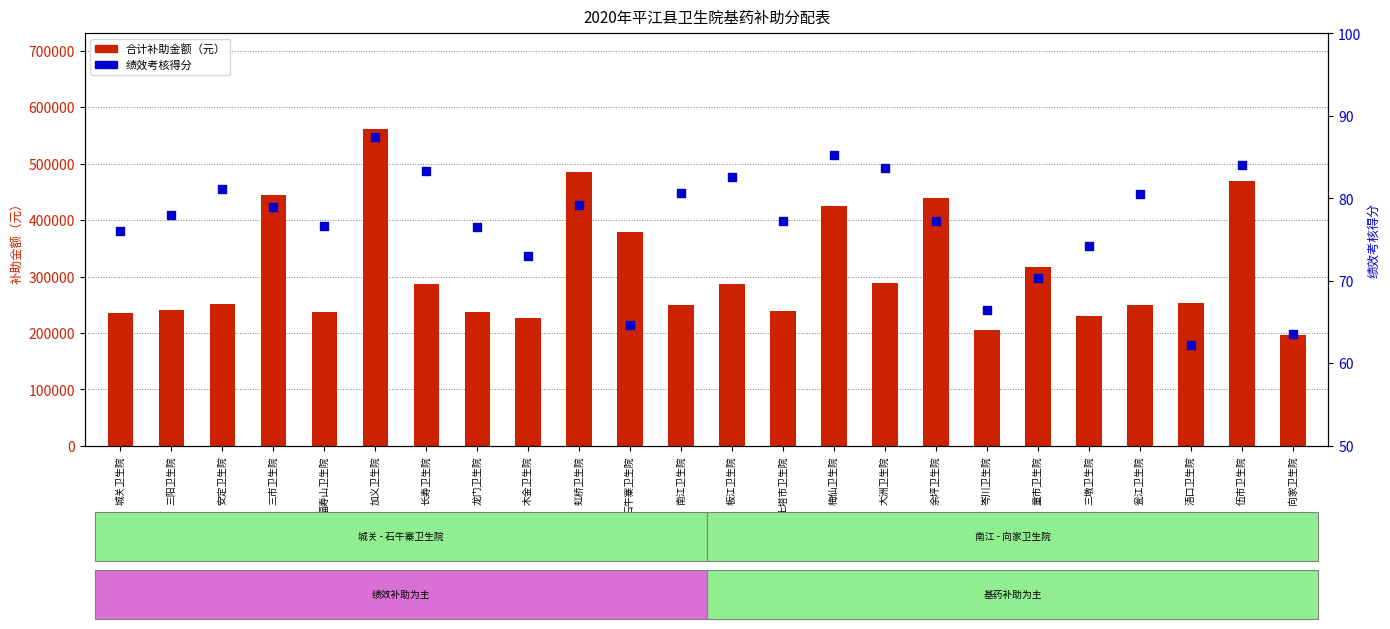

Is the value of 绩效考核得分 at 梅仙卫生院 greater than the value of 合计补助金额 at 南江卫生院?

No